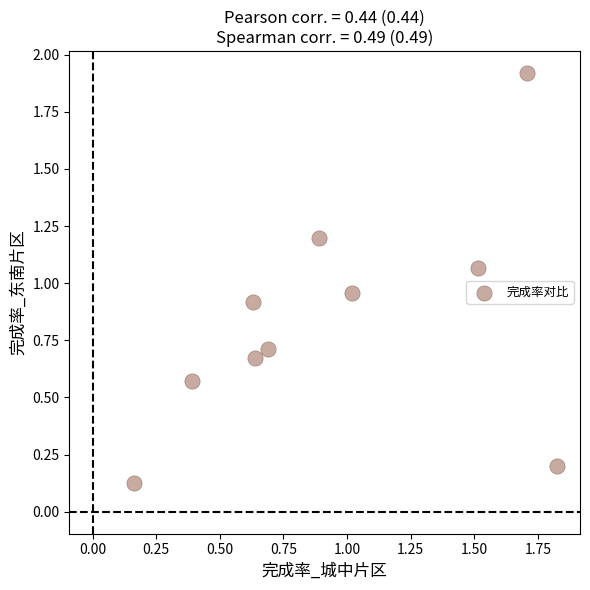

What is the range of Y values (max minus min)?

1.8